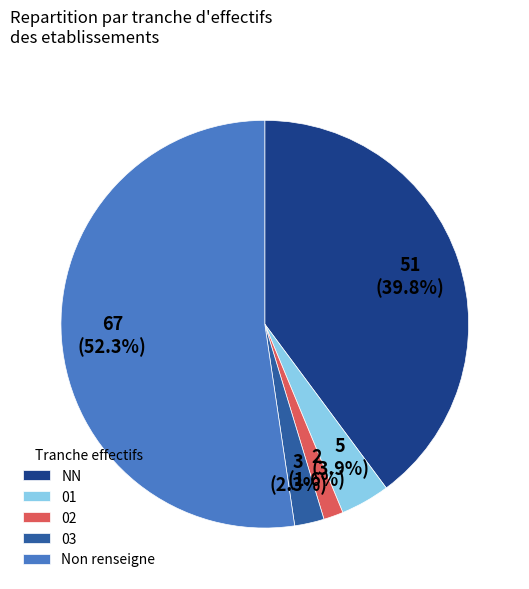

Rank the categories by value from highest to lowest.

Non renseigne, NN, 01, 03, 02